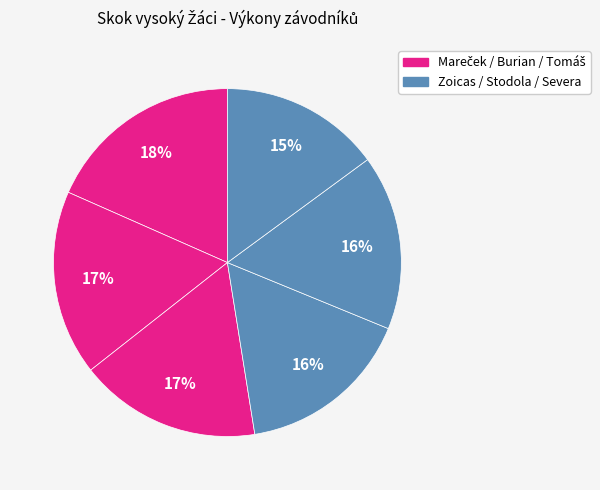

To the nearest percent, what is the average slice percentage?

17%